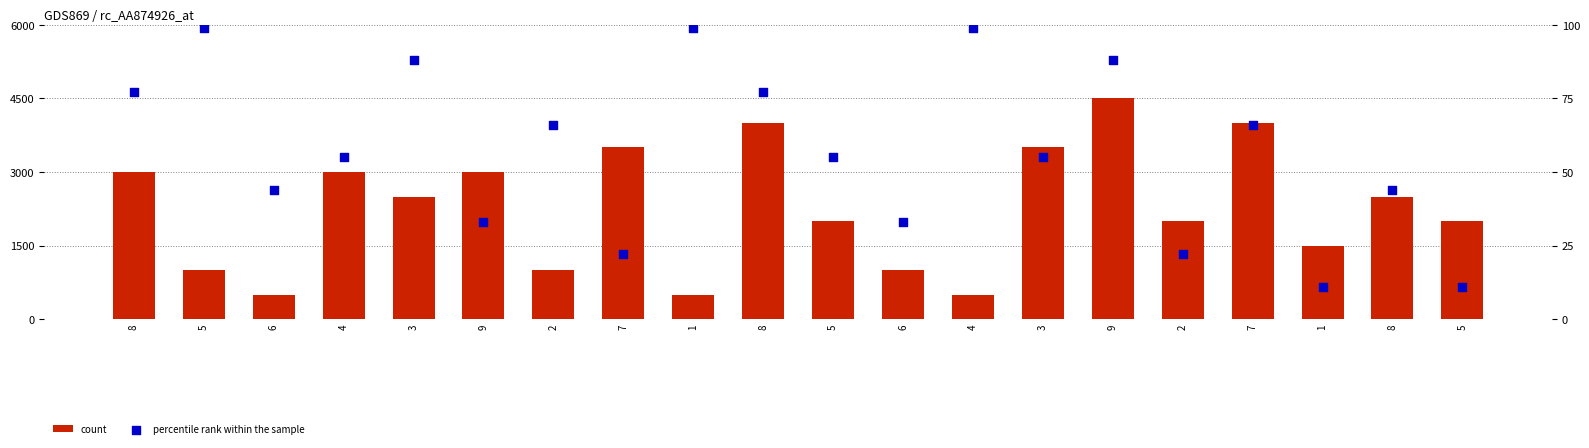

At which category is the sum across all series the highest?

9